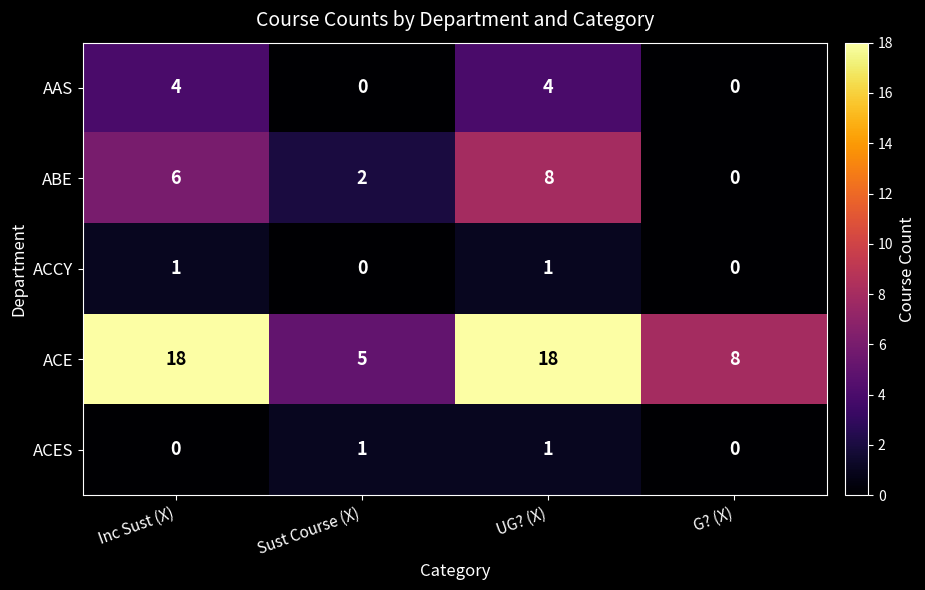

Count the ACES values in the range 0 to 1.

4